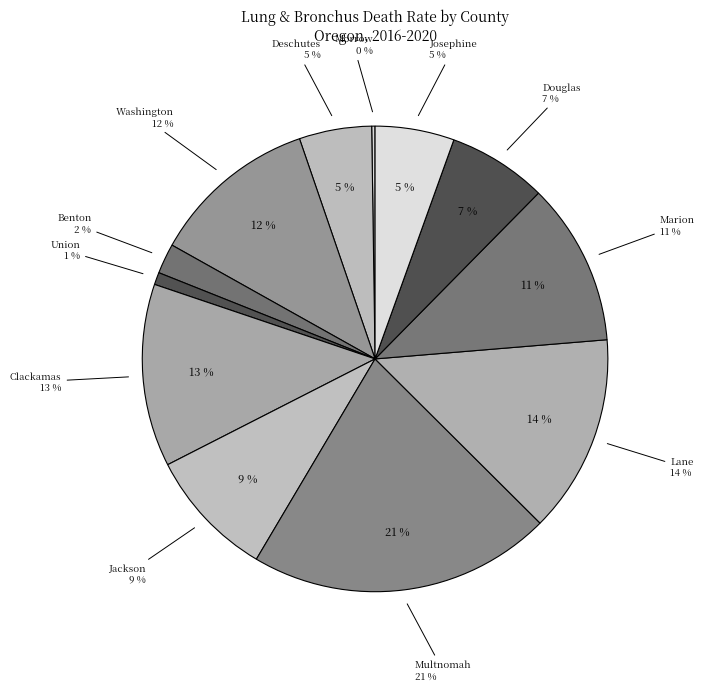

Rank the categories by value from lowest to highest.

Morrow County, Union County, Benton County, Deschutes County, Josephine County, Douglas County, Jackson County, Marion County, Washington County, Clackamas County, Lane County, Multnomah County